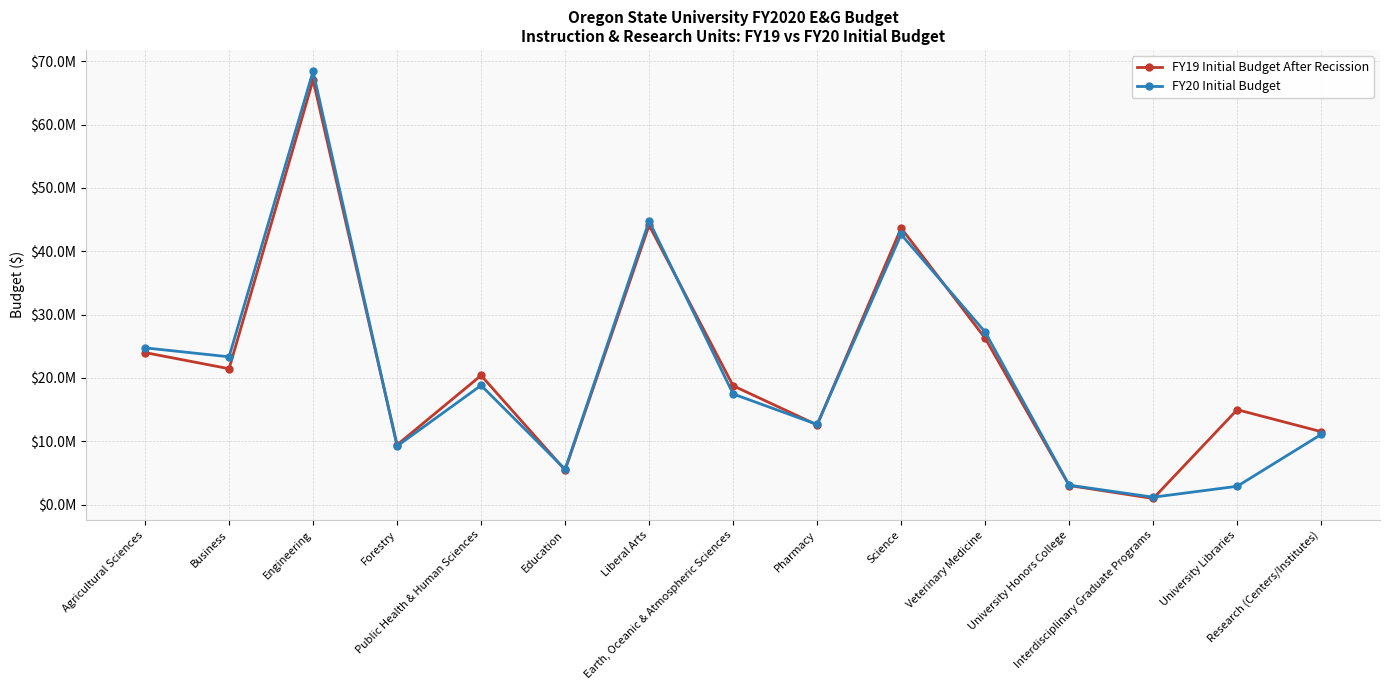

Rank the series by their average value, from lowest to highest.

FY20 Initial Budget, FY19 Initial Budget After Recission